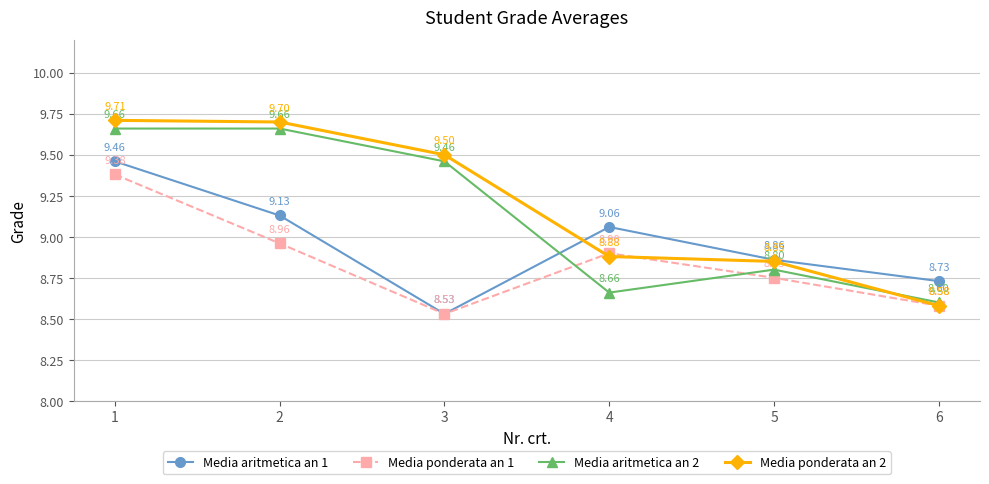

What is the value of the Media ponderata an 1 point at the 6th from the left?

8.6